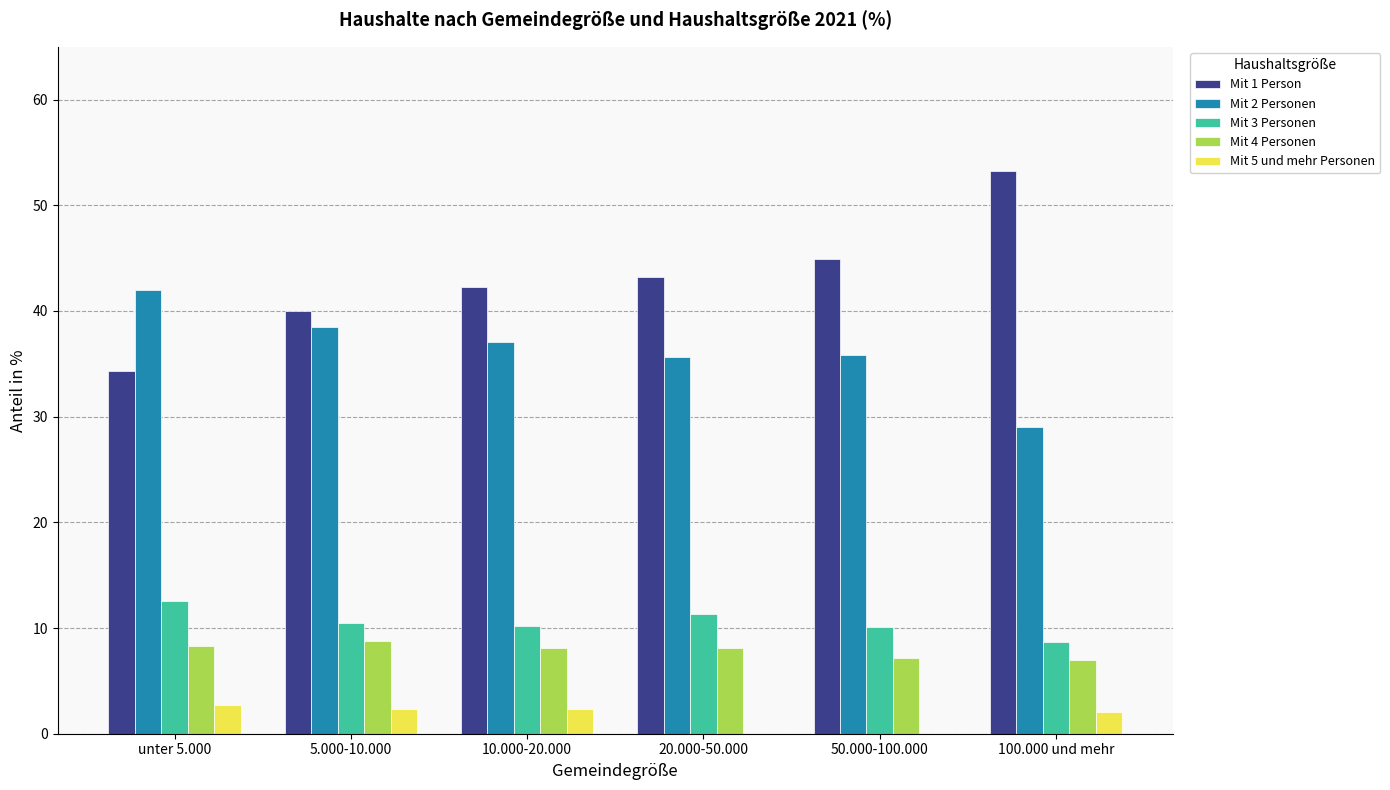

Are the bars horizontal?

No